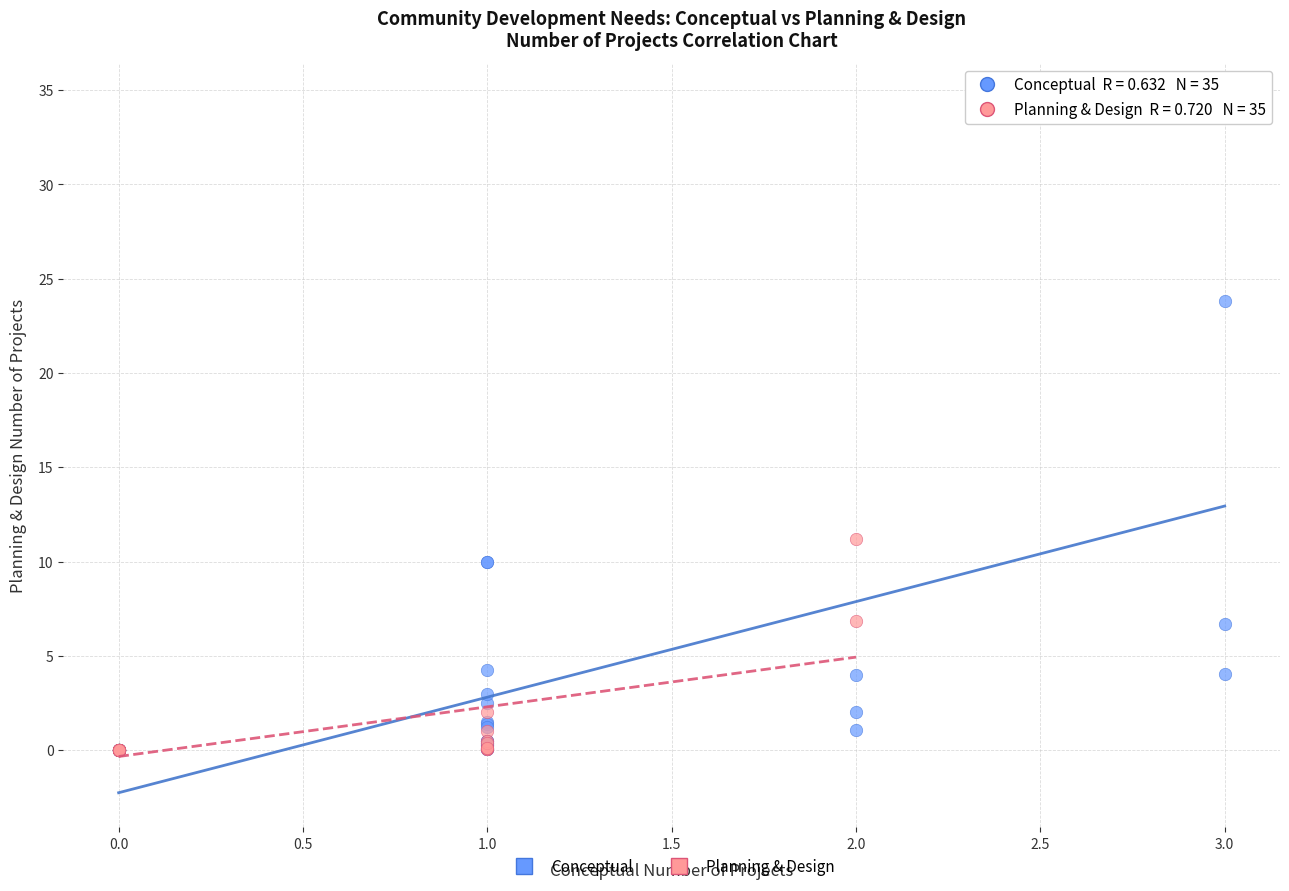

Which series reaches the maximum Y coordinate?

Conceptual